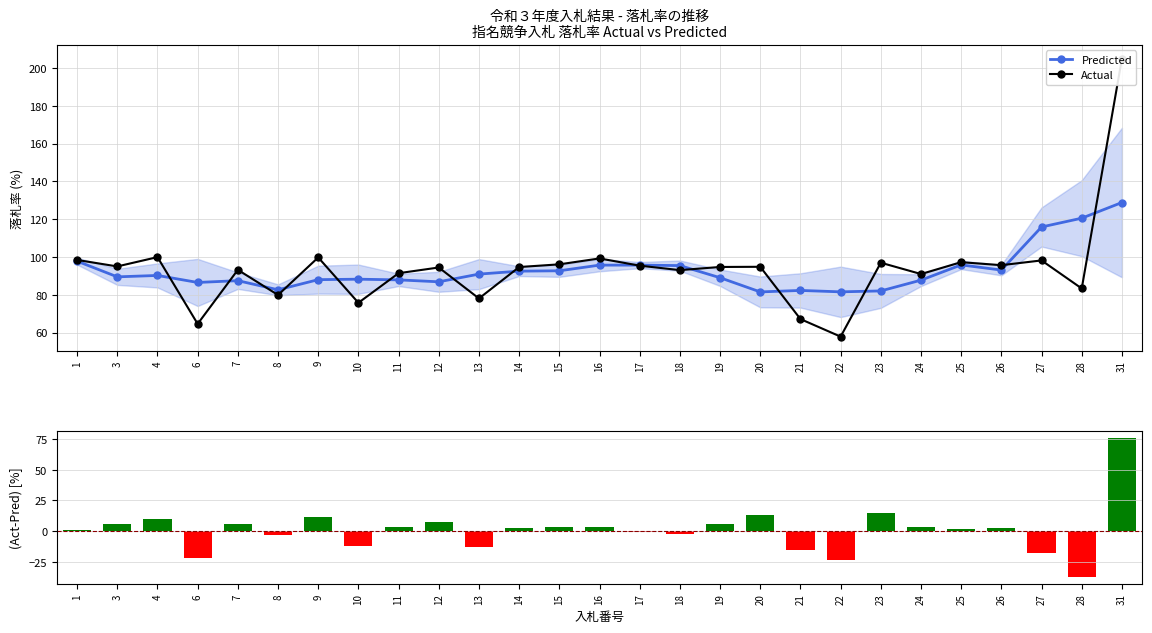

Reading left to right, what are all the values shown in this chart?

1=98.4	3=95.0	4=99.9	6=64.6	7=93.2	8=79.9	9=99.8	10=75.8	11=91.4	12=94.4	13=78.0	14=94.7	15=96.1	16=99.2	17=95.4	18=93.0	19=94.7	20=94.8	21=67.1	22=57.8	23=97.0	24=91.0	25=97.2	26=95.7	27=98.2	28=83.3	31=205.0